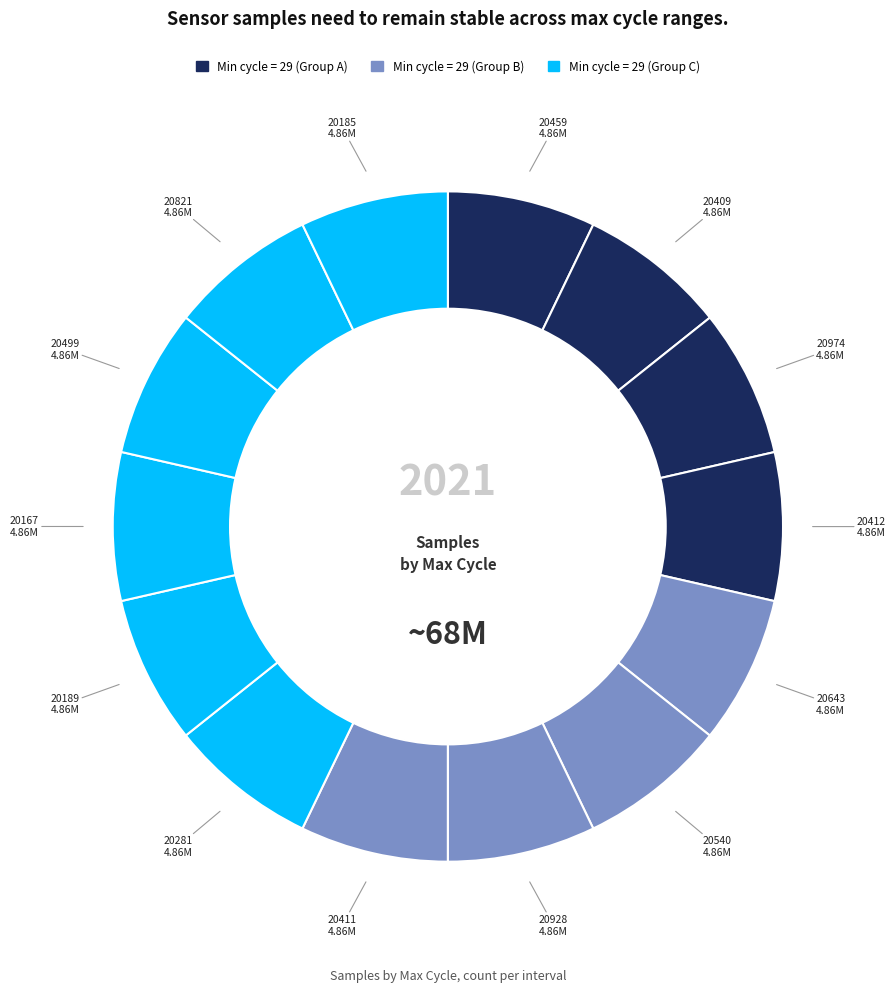

How many segments does this pie chart have?

14